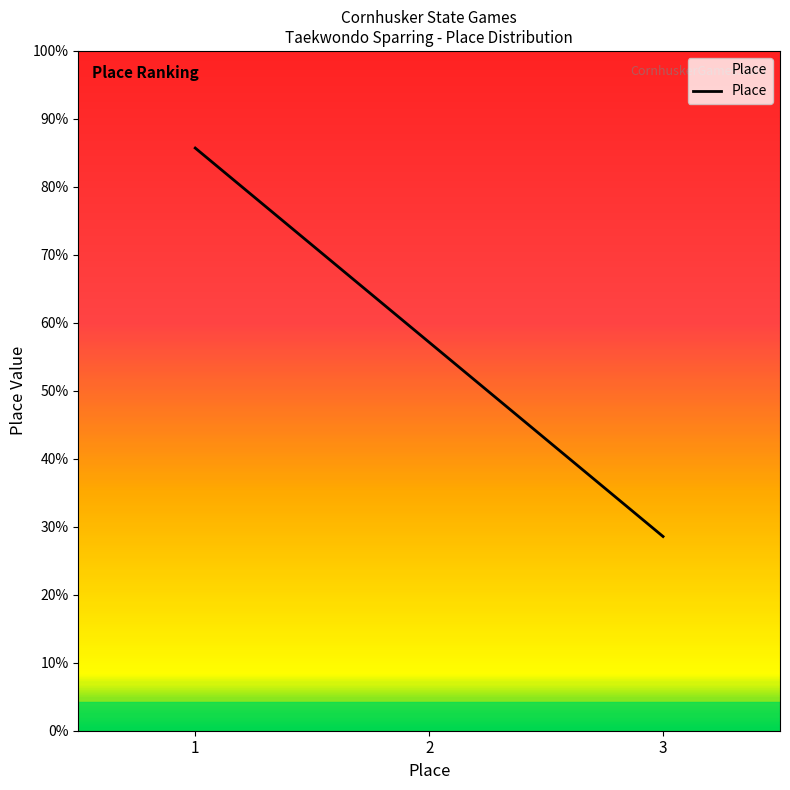

How many data points are less than 2?

1